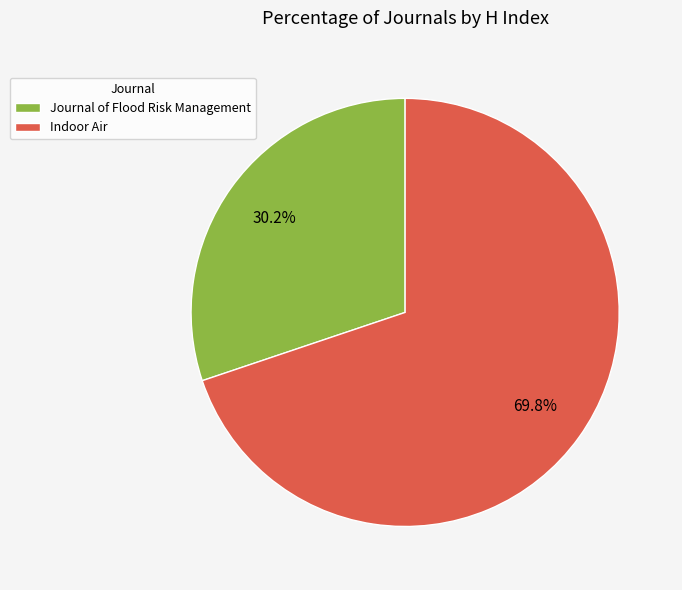

What percentage do Indoor Air and Journal of Flood Risk Management together represent?

100.0%